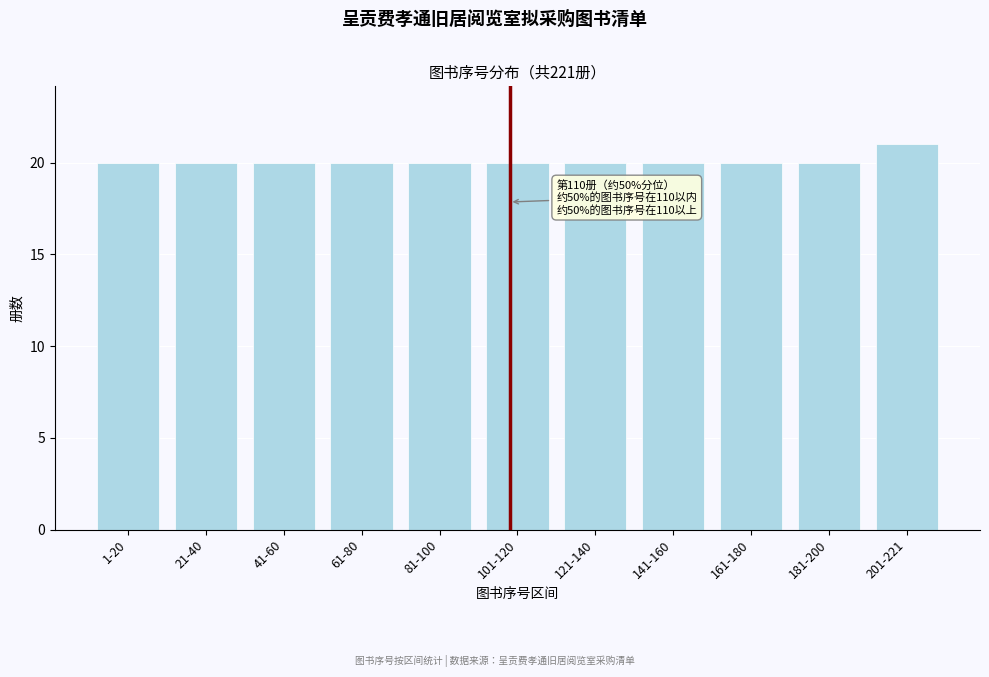

Reading left to right, transcribe all the data shown in this chart.

20	20	20	20	20	20	20	20	20	20	21